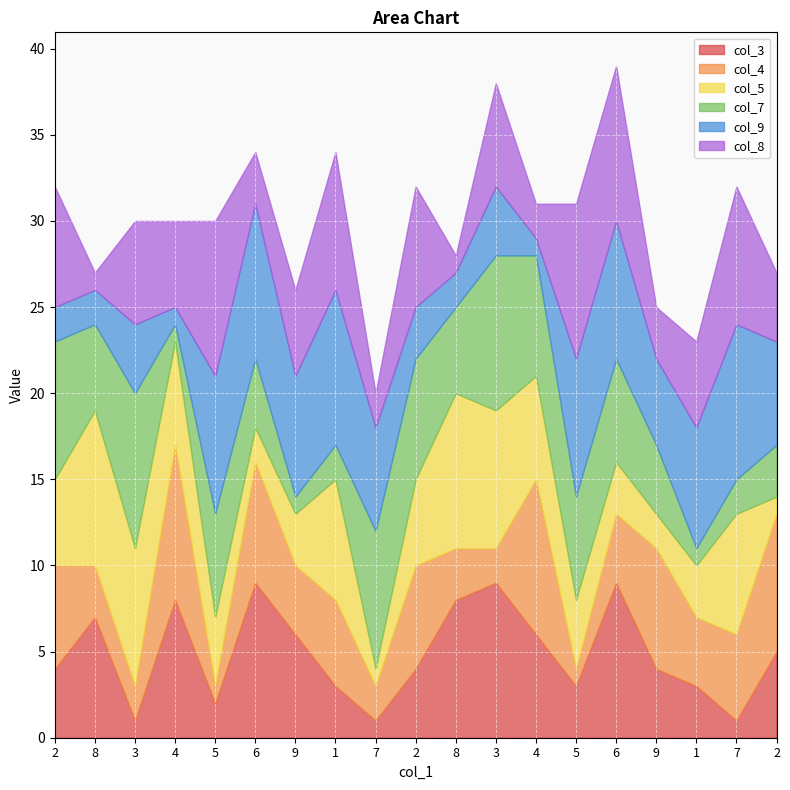

What is the difference between the col_7 values at 8 and 3?

4